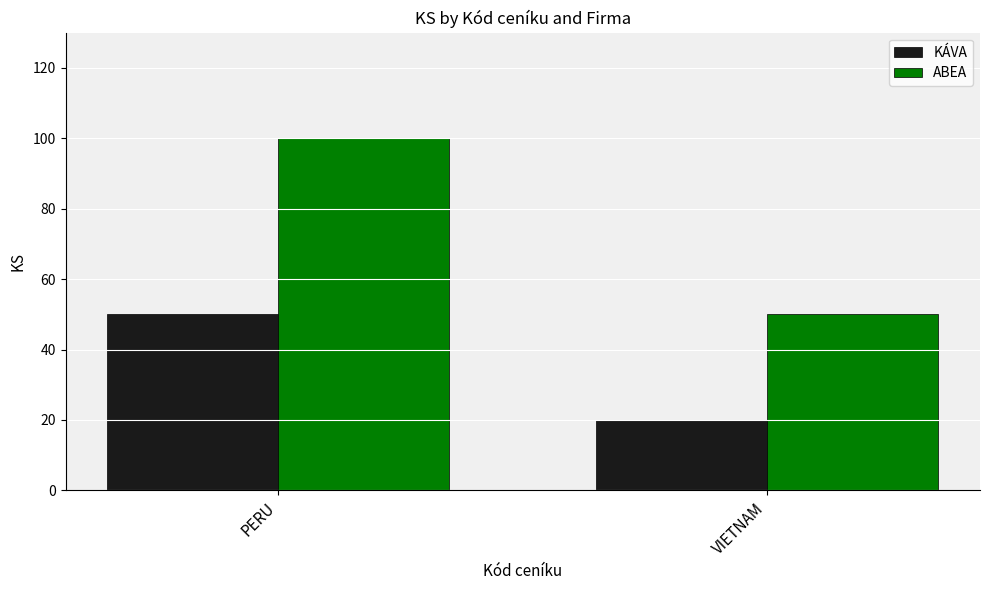

Reading left to right, extract all data points from this chart.

KÁVA: 50	20
ABEA: 100	50